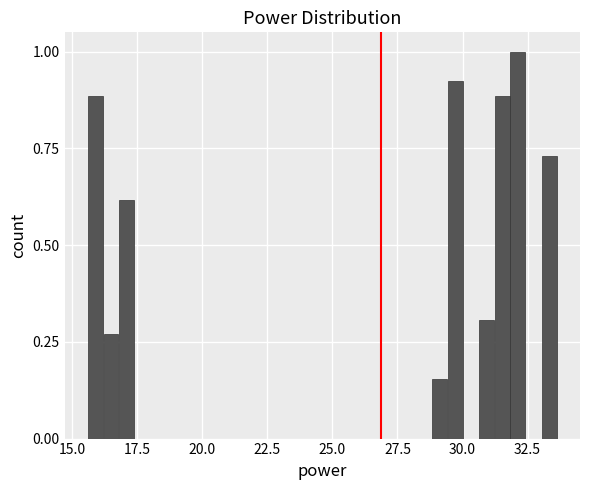

Read against the x-axis, roughly where is the centre of the tallest bar?

32.0